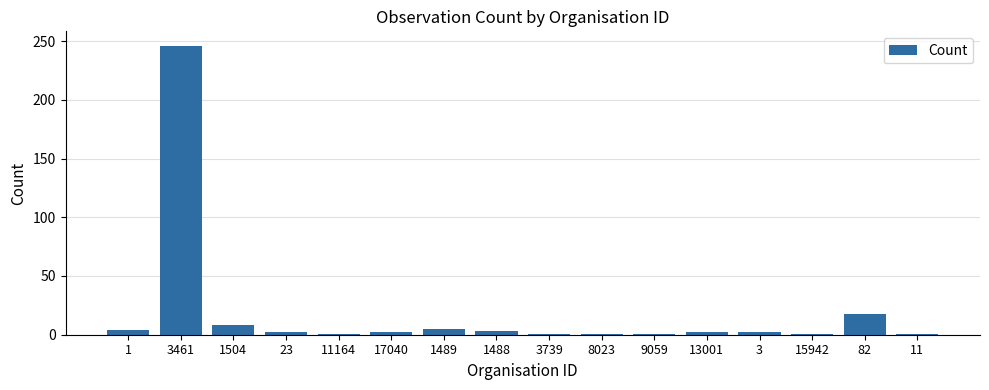

Which label corresponds to the largest value in the chart?

3461